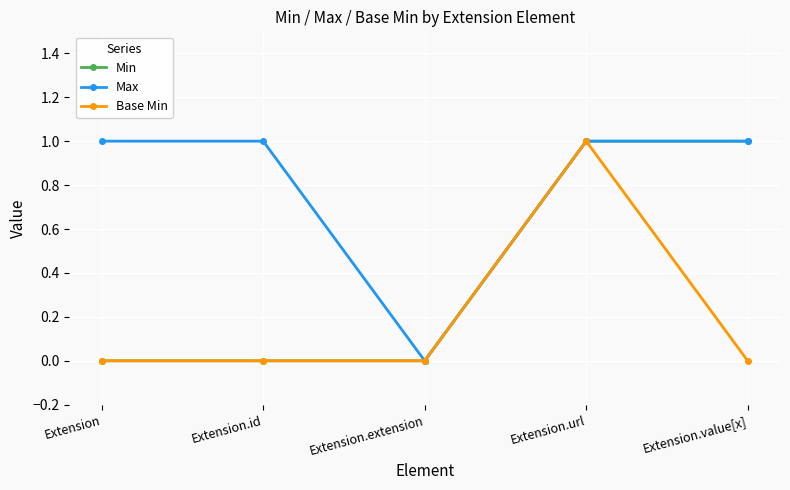

At which category does Max reach its first local valley?

Extension.extension